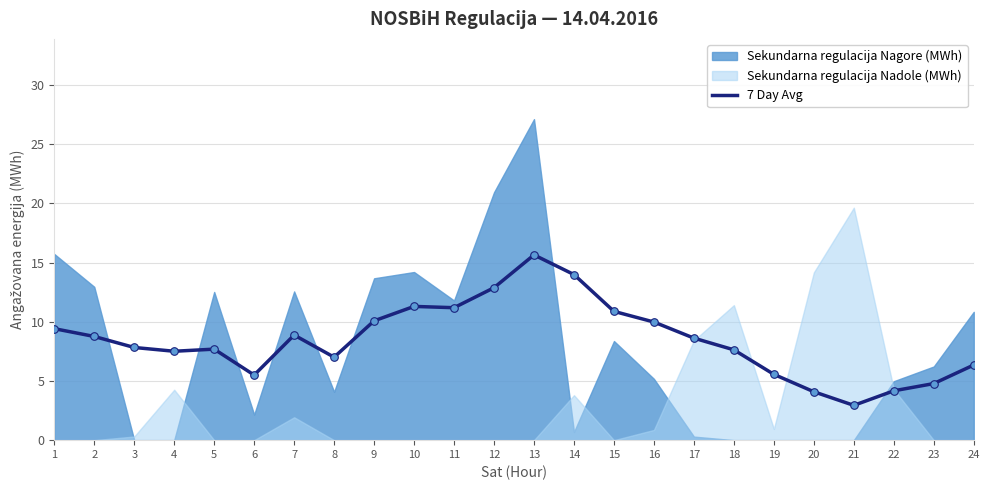

Between 19 and 20, which is larger?

19